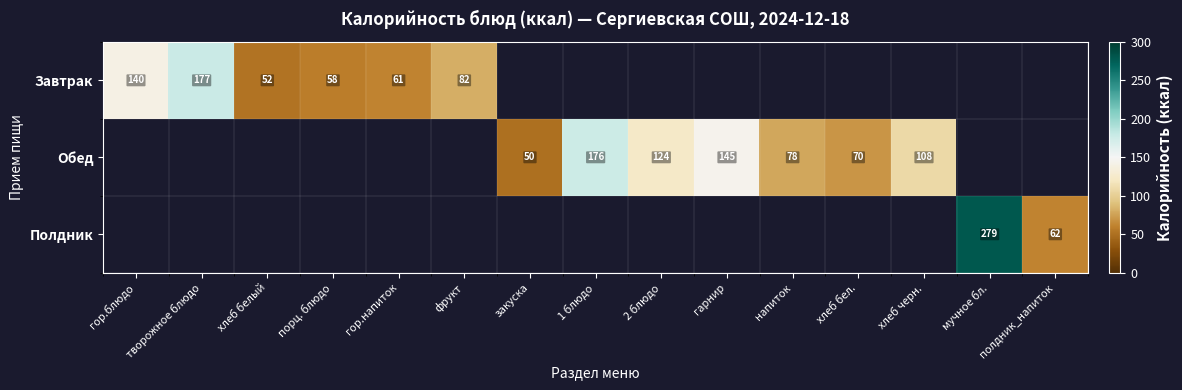

True or false: Завтрак has a value of 119 at фрукт.

False